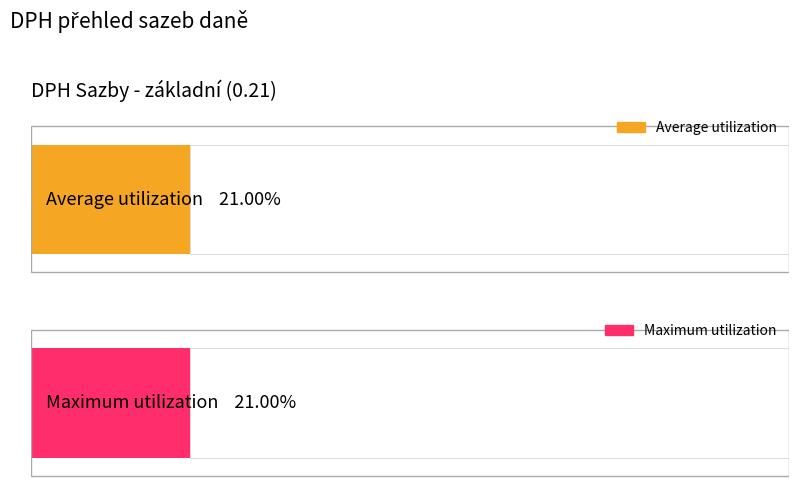

What is the greatest value displayed?

0.2